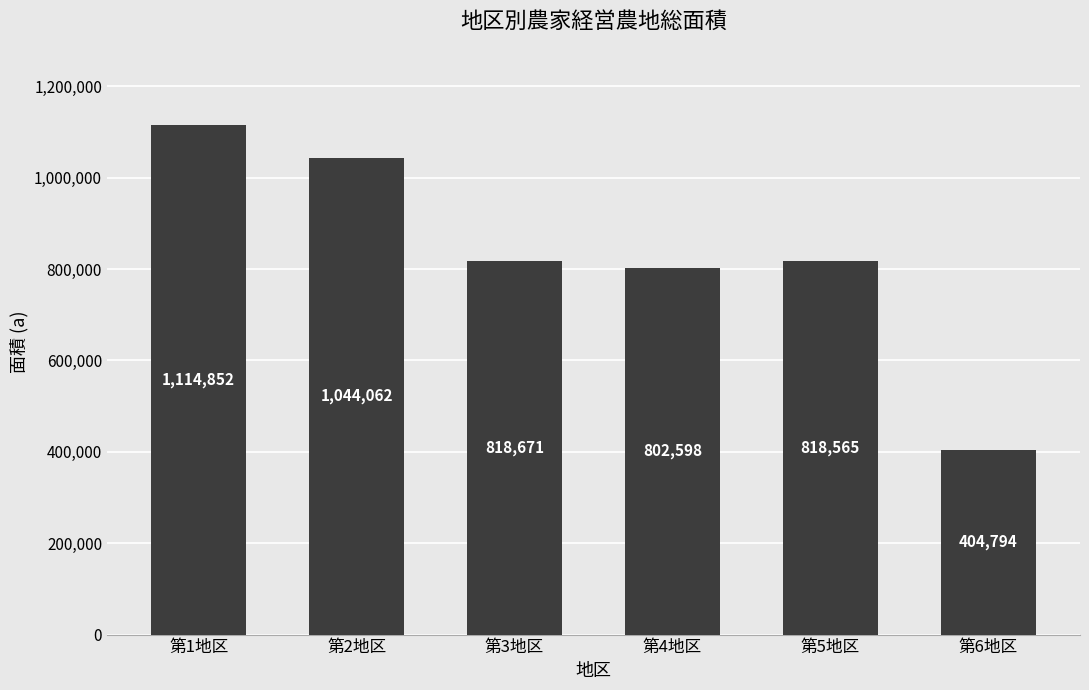

List the labels in order of value, largest first.

第1地区, 第2地区, 第3地区, 第5地区, 第4地区, 第6地区